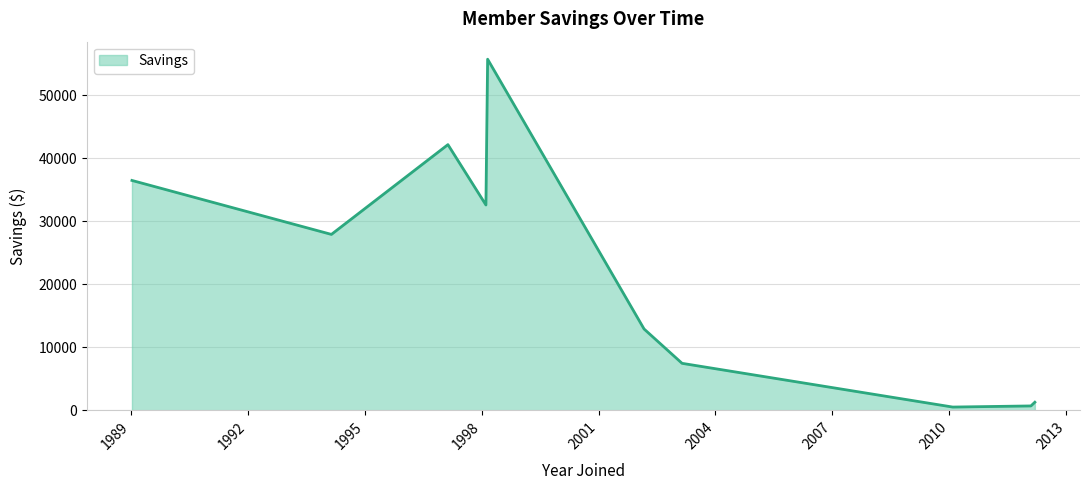

What is the greatest value displayed?

55677.5